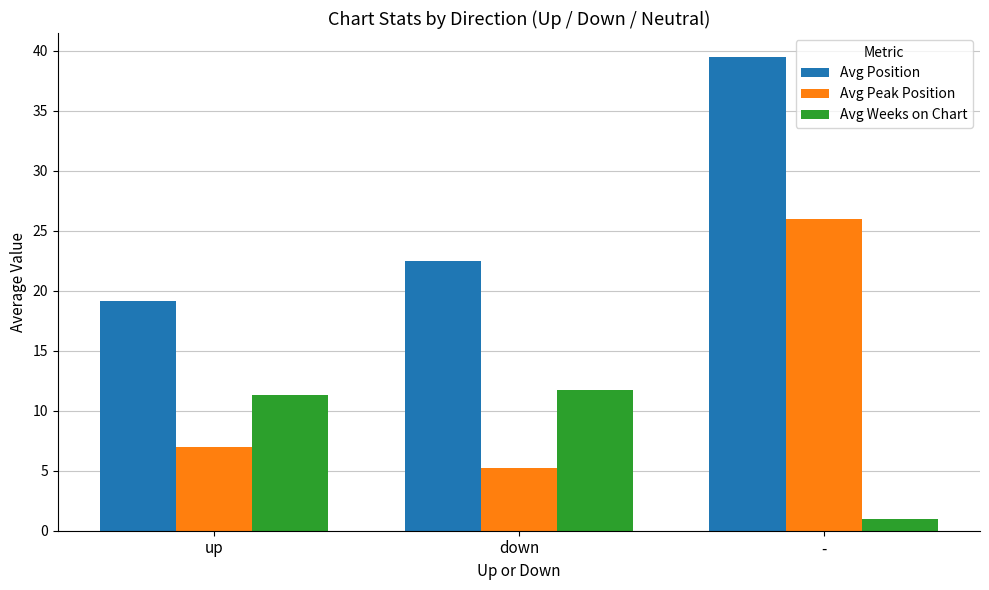

What is the difference between the maximum and second lowest values in the Avg Position series?

17.0